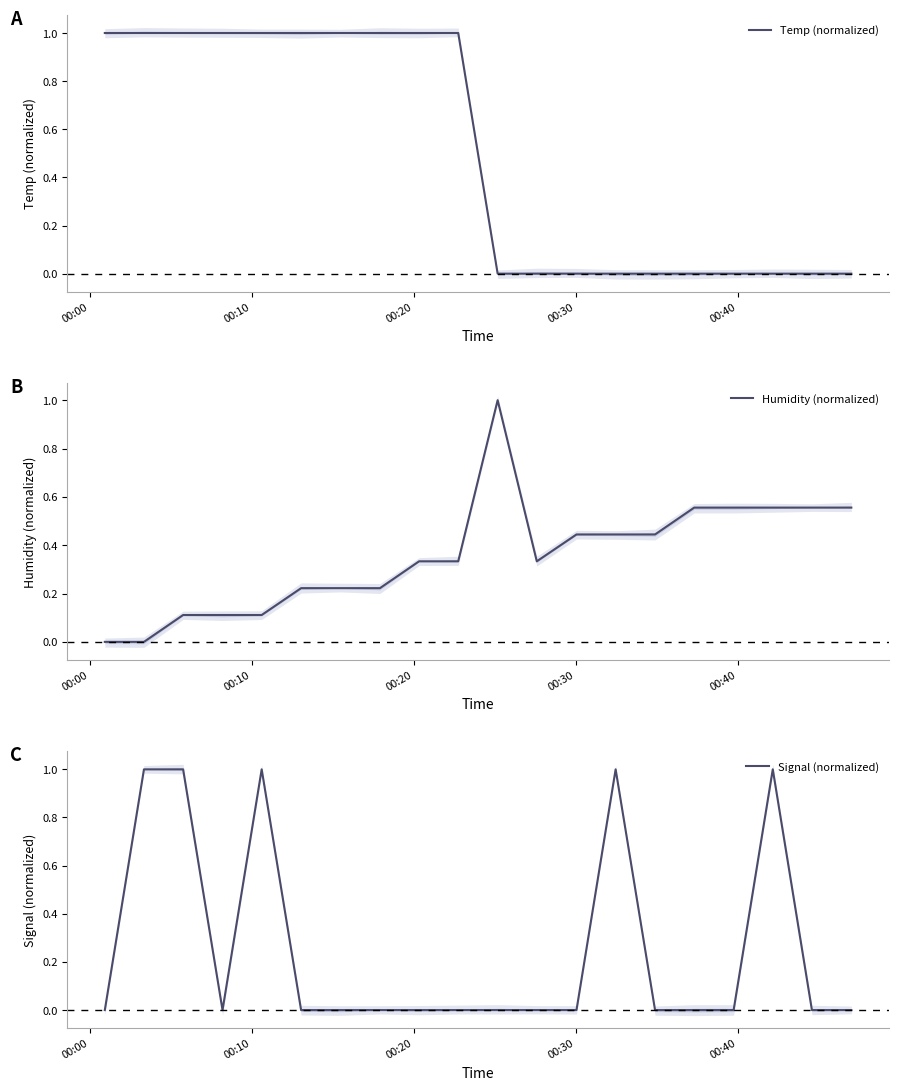

How many intersections are there between Humidity (normalized) and Temp (normalized)?

1